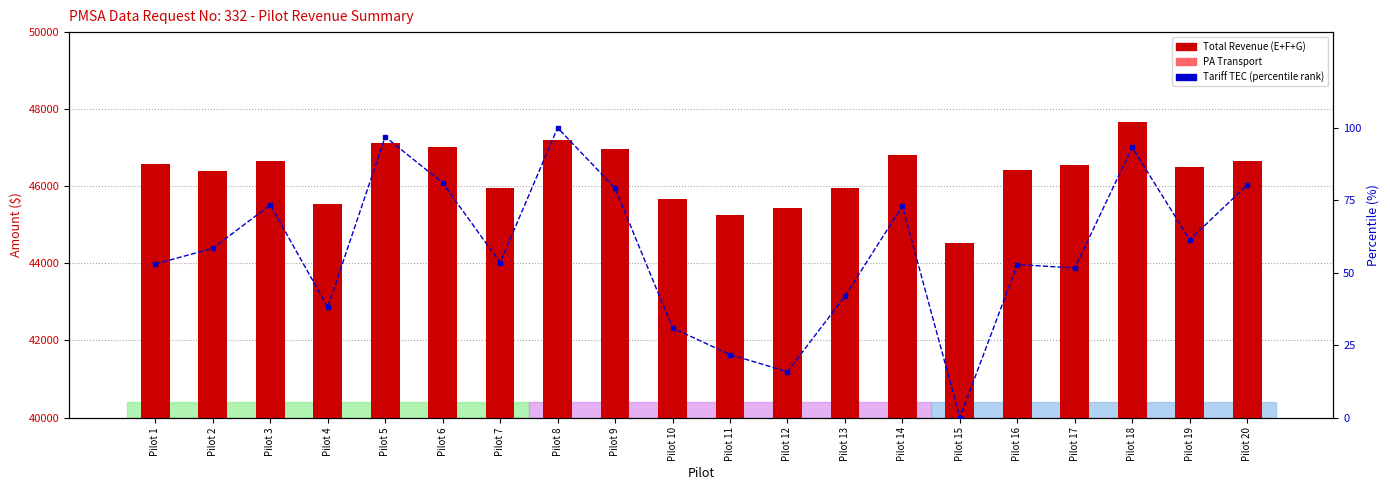

List the series in order of their peak value, highest first.

Total (E+F+G), PA Transport, Tariff TEC (percentile)